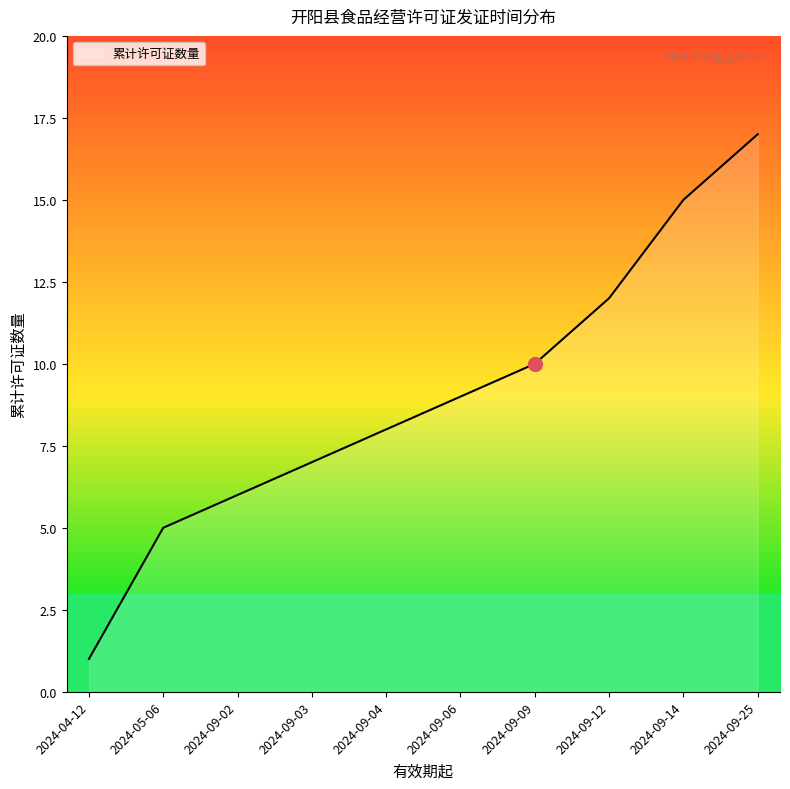

What position from the right is 2024-09-06?

5